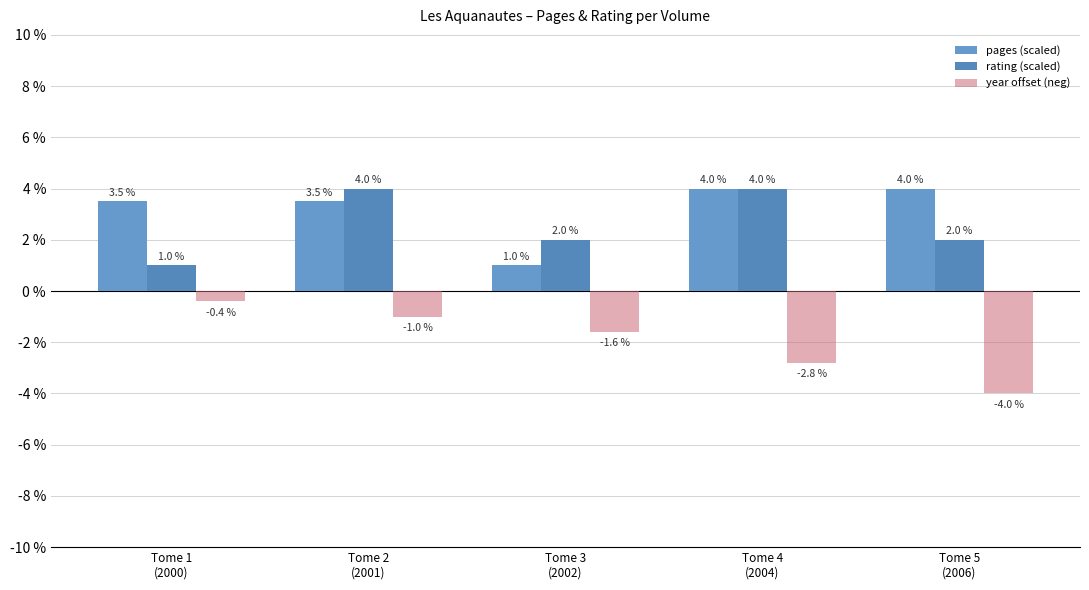

How many bars are there in total?

15